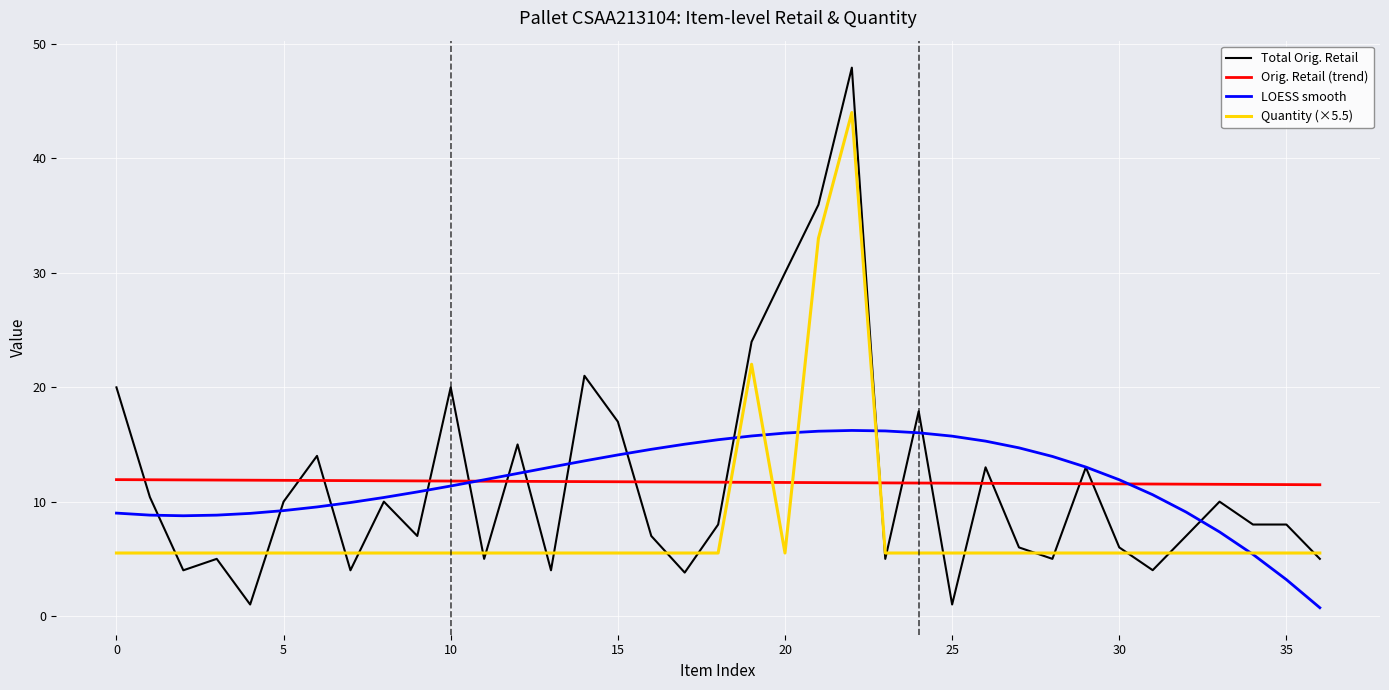

Which series has the widest spread of values?

Total Orig. Retail